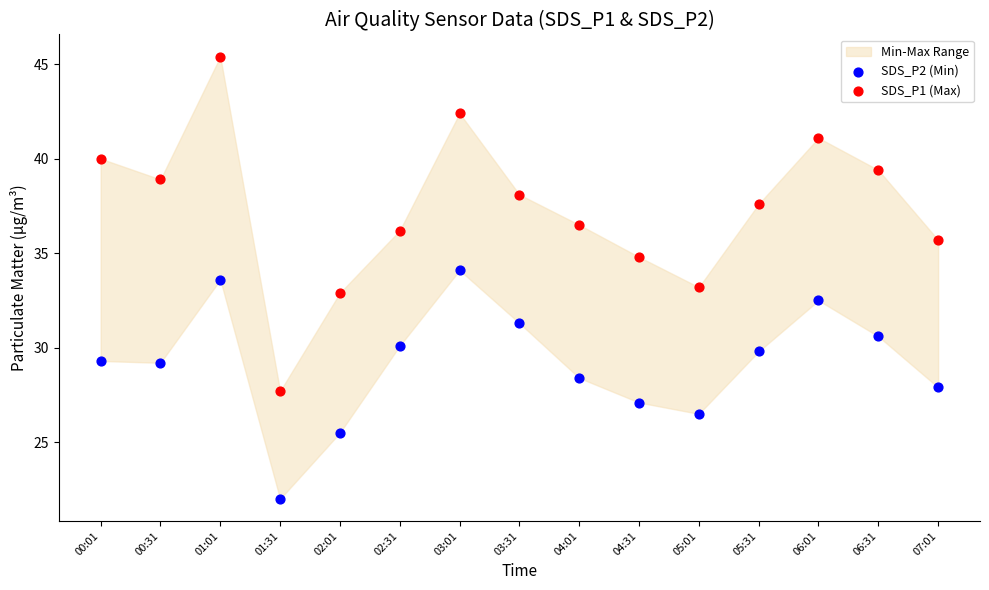

Across all data points, what is the range of Y values (max minus min)?

23.4